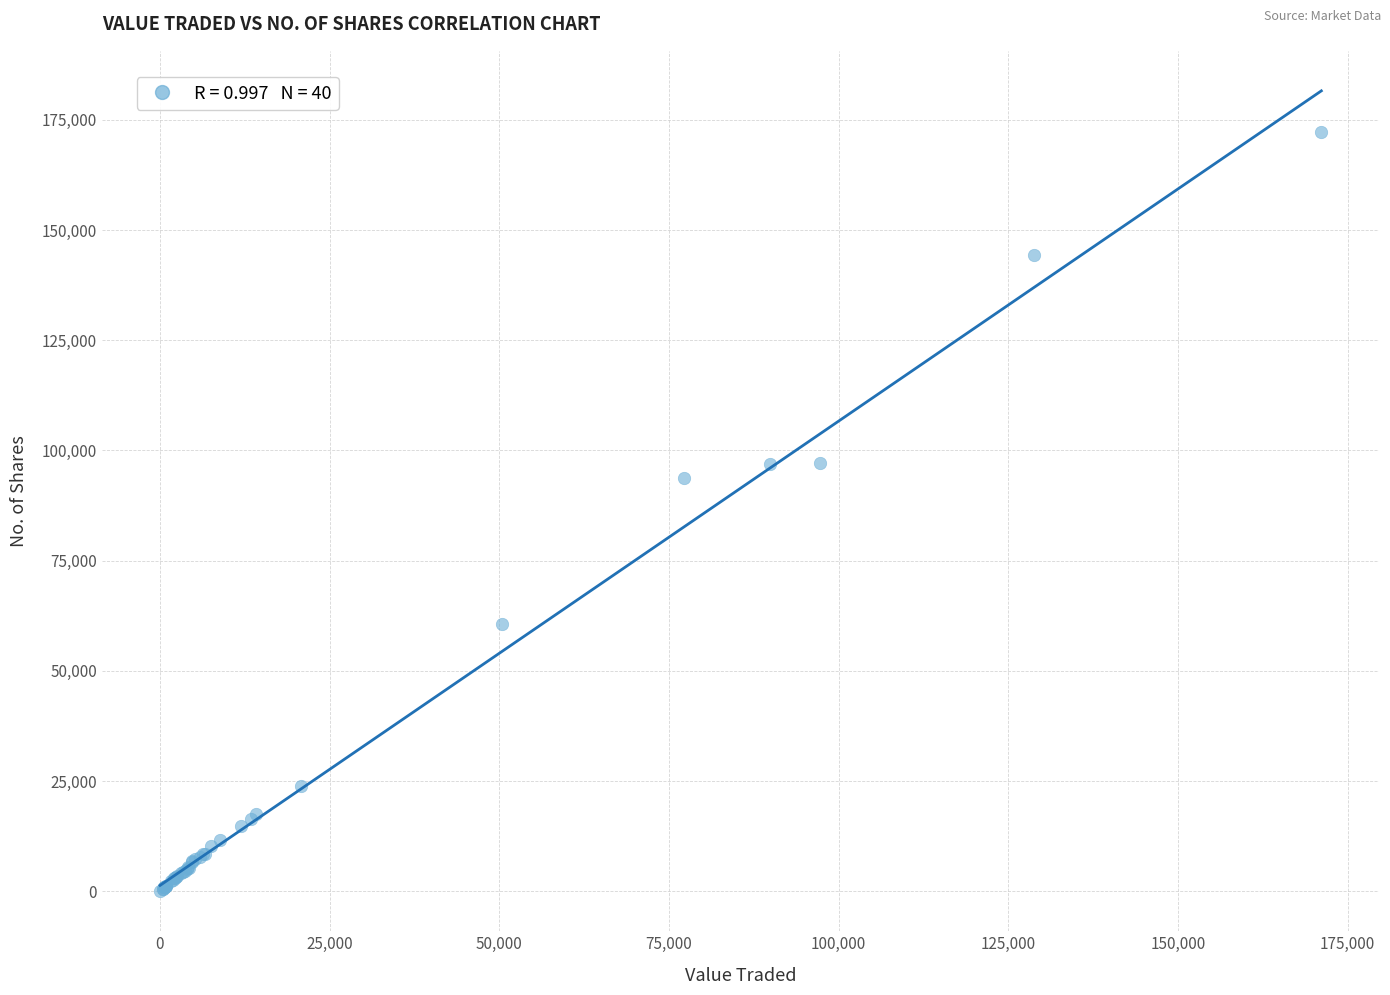

What Y value in the scatter plot is closest to 86129?

93755